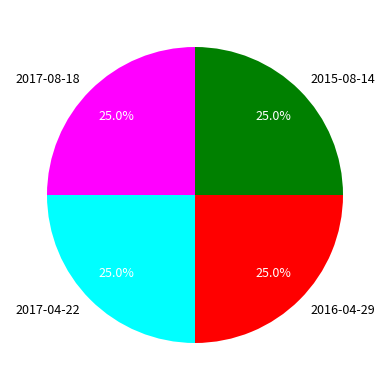

How many slices are in this pie chart?

4